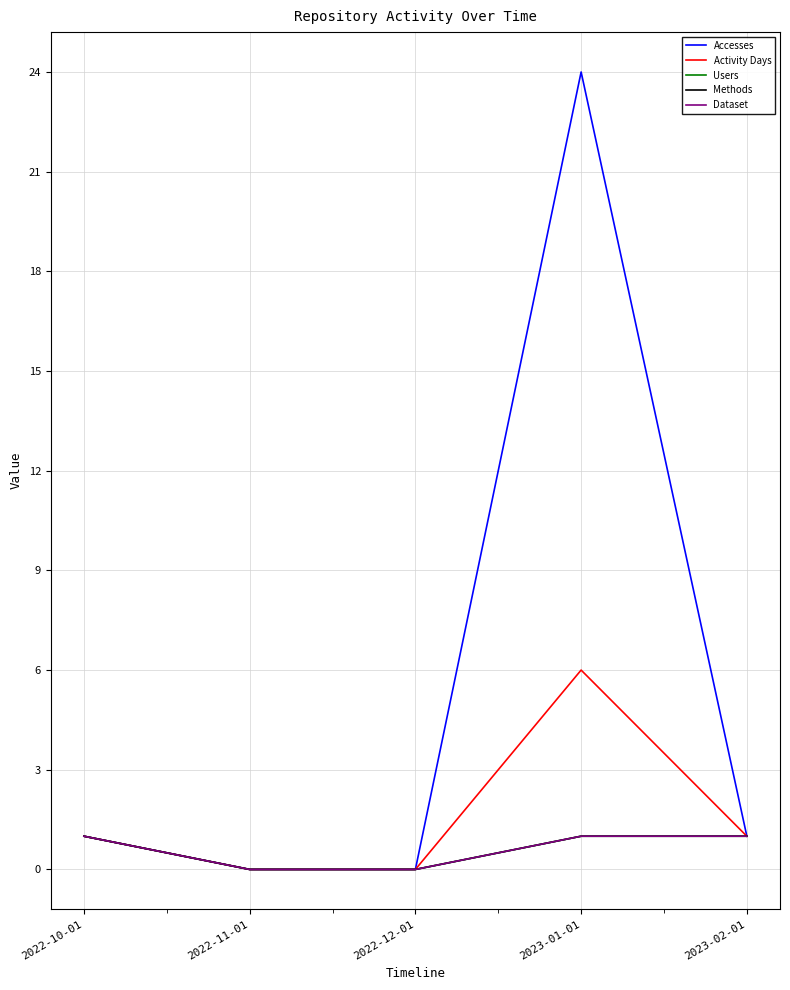

Rank the series at 2022-11-01 from highest to lowest value.

Accesses, Activity Days, Users, Methods, Dataset